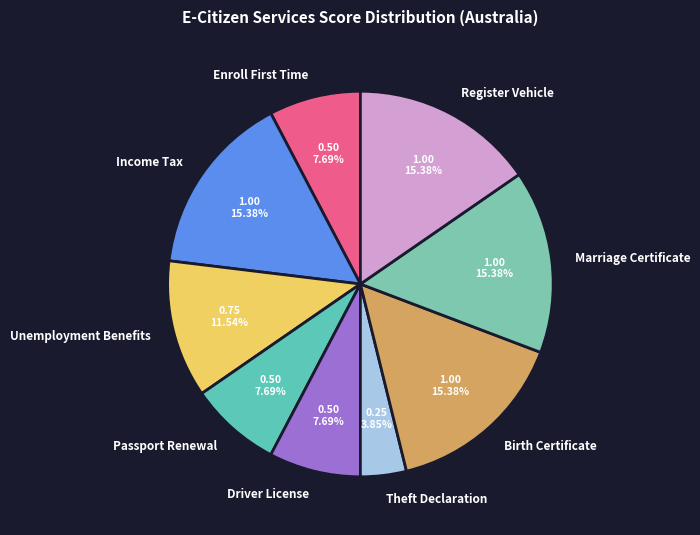

Combined, do Marriage Certificate and Driver License account for over 50%?

No